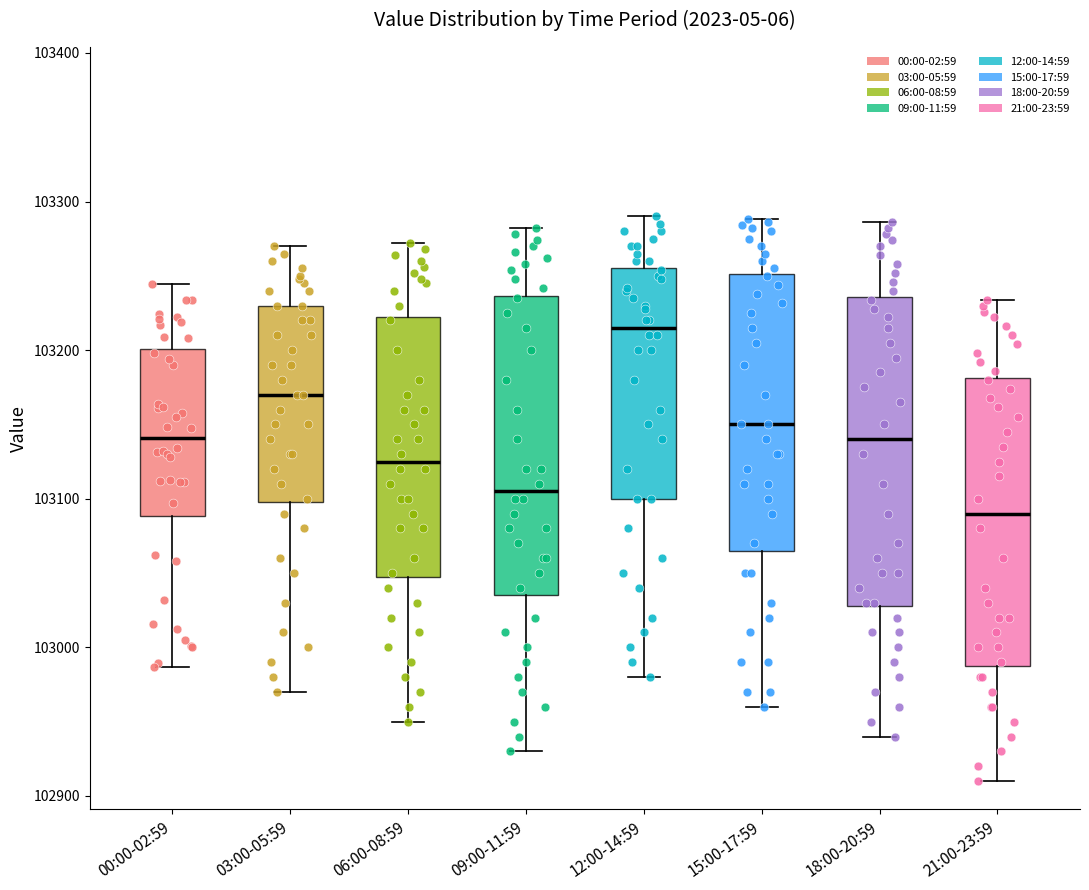

Which box's median line is the lowest?

21:00-23:59